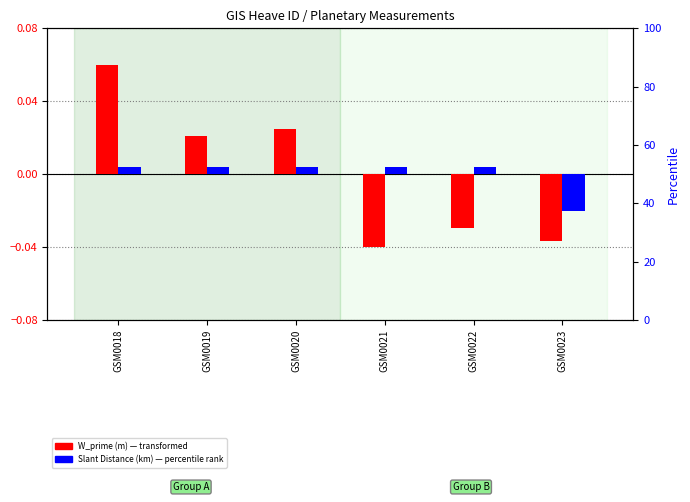

Reading left to right, transcribe all the data shown in this chart.

W_prime (m): GSM0018=0.1	GSM0019=0.0	GSM0020=0.0	GSM0021=-0.0	GSM0022=-0.0	GSM0023=-0.0
Slant Distance (km): GSM0018=0.0	GSM0019=0.0	GSM0020=0.0	GSM0021=0.0	GSM0022=0.0	GSM0023=-0.0